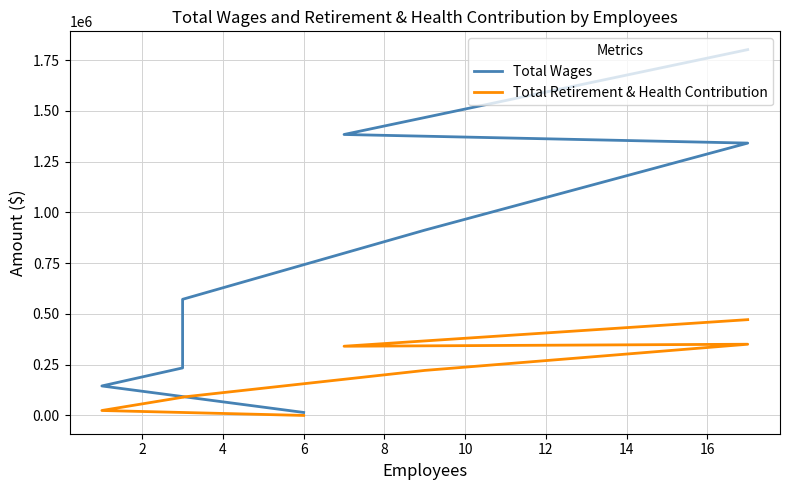

True or false: Total Wages has a value of 48797 at 10.

False